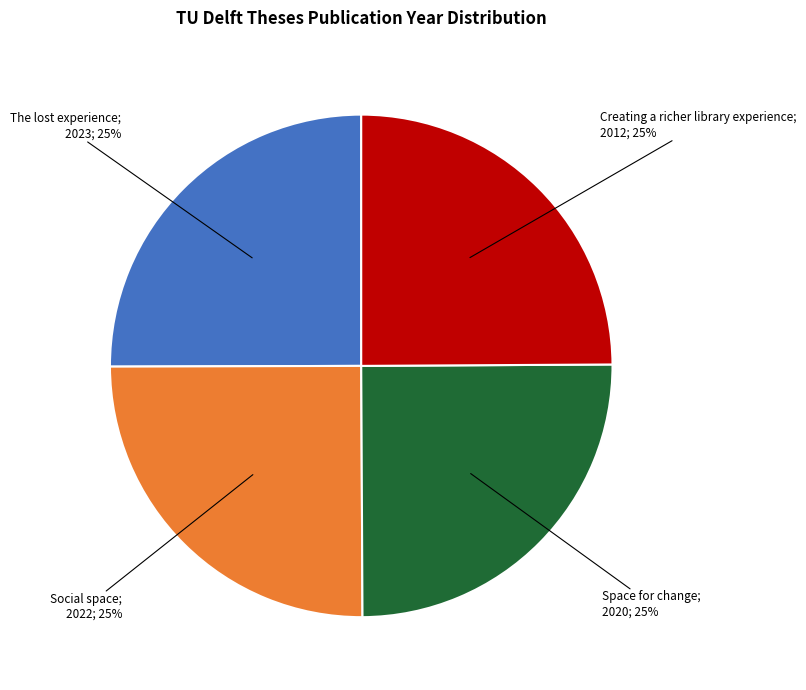

To the nearest percent, what is the average slice percentage?

25%